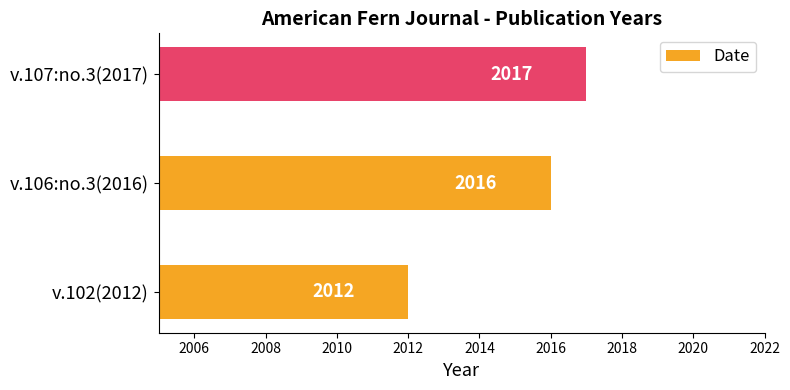

True or false: the data shows 3601 at v.107:no.3(2017).

False